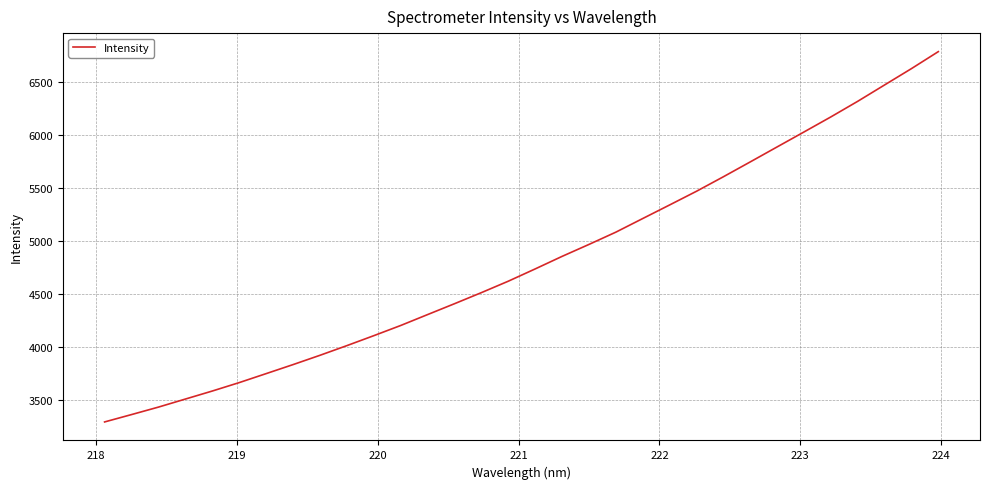

What is the sum of all values?

153849.2